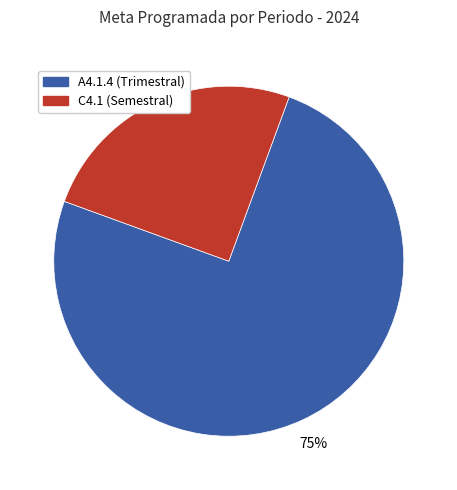

Is there any slice that represents more than half of the pie?

Yes